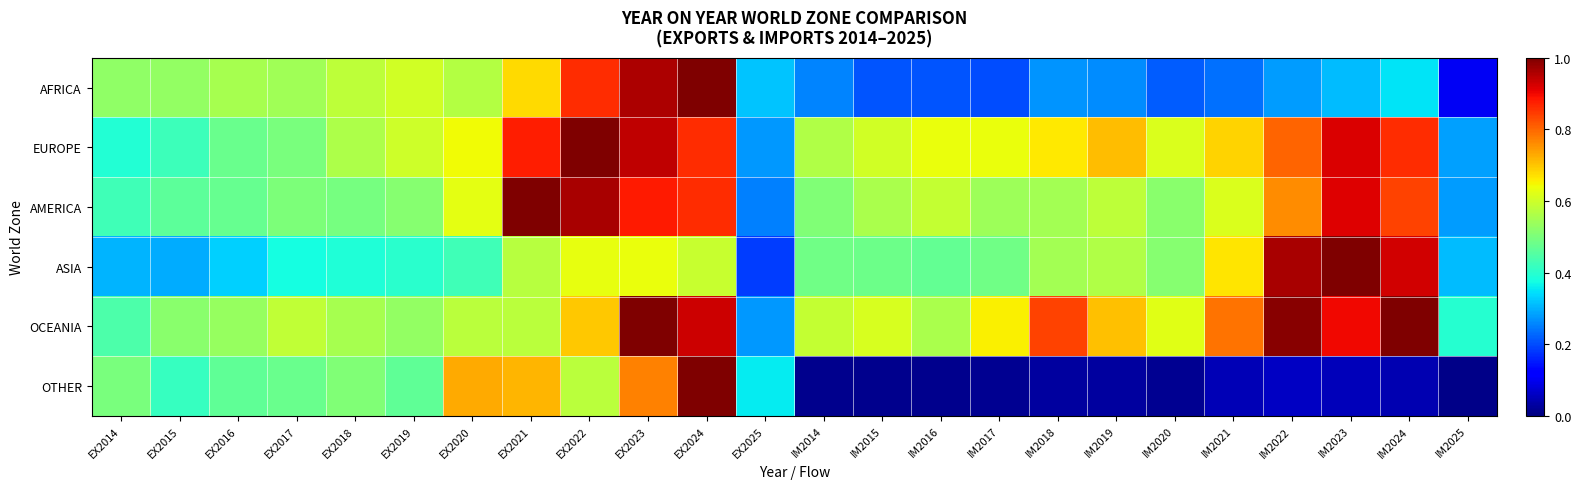

Reading left to right, what are all the values shown in this chart?

AFRICA: EX2014=0.5	EX2015=0.5	EX2016=0.6	EX2017=0.5	EX2018=0.6	EX2019=0.6	EX2020=0.6	EX2021=0.7	EX2022=0.9	EX2023=1.0	EX2024=1.0	EX2025=0.3	IM2014=0.3	IM2015=0.2	IM2016=0.2	IM2017=0.2	IM2018=0.3	IM2019=0.3	IM2020=0.2	IM2021=0.2	IM2022=0.3	IM2023=0.3	IM2024=0.3	IM2025=0.1
EUROPE: EX2014=0.4	EX2015=0.4	EX2016=0.5	EX2017=0.5	EX2018=0.6	EX2019=0.6	EX2020=0.6	EX2021=0.9	EX2022=1.0	EX2023=0.9	EX2024=0.9	EX2025=0.3	IM2014=0.6	IM2015=0.6	IM2016=0.6	IM2017=0.6	IM2018=0.7	IM2019=0.7	IM2020=0.6	IM2021=0.7	IM2022=0.8	IM2023=0.9	IM2024=0.9	IM2025=0.3
AMERICA: EX2014=0.4	EX2015=0.5	EX2016=0.5	EX2017=0.5	EX2018=0.5	EX2019=0.5	EX2020=0.6	EX2021=1.0	EX2022=1.0	EX2023=0.9	EX2024=0.9	EX2025=0.3	IM2014=0.5	IM2015=0.6	IM2016=0.6	IM2017=0.5	IM2018=0.5	IM2019=0.6	IM2020=0.5	IM2021=0.6	IM2022=0.8	IM2023=0.9	IM2024=0.8	IM2025=0.3
ASIA: EX2014=0.3	EX2015=0.3	EX2016=0.3	EX2017=0.4	EX2018=0.4	EX2019=0.4	EX2020=0.4	EX2021=0.6	EX2022=0.6	EX2023=0.6	EX2024=0.6	EX2025=0.2	IM2014=0.5	IM2015=0.5	IM2016=0.5	IM2017=0.5	IM2018=0.5	IM2019=0.6	IM2020=0.5	IM2021=0.7	IM2022=1.0	IM2023=1.0	IM2024=0.9	IM2025=0.3
OCEANIA: EX2014=0.4	EX2015=0.5	EX2016=0.5	EX2017=0.6	EX2018=0.6	EX2019=0.5	EX2020=0.6	EX2021=0.6	EX2022=0.7	EX2023=1.0	EX2024=0.9	EX2025=0.3	IM2014=0.6	IM2015=0.6	IM2016=0.6	IM2017=0.7	IM2018=0.8	IM2019=0.7	IM2020=0.6	IM2021=0.8	IM2022=1.0	IM2023=0.9	IM2024=1.0	IM2025=0.4
OTHER: EX2014=0.5	EX2015=0.4	EX2016=0.5	EX2017=0.5	EX2018=0.5	EX2019=0.5	EX2020=0.7	EX2021=0.7	EX2022=0.6	EX2023=0.8	EX2024=1.0	EX2025=0.4	IM2014=0.0	IM2015=0.0	IM2016=0.0	IM2017=0.0	IM2018=0.0	IM2019=0.0	IM2020=0.0	IM2021=0.0	IM2022=0.1	IM2023=0.1	IM2024=0.0	IM2025=0.0